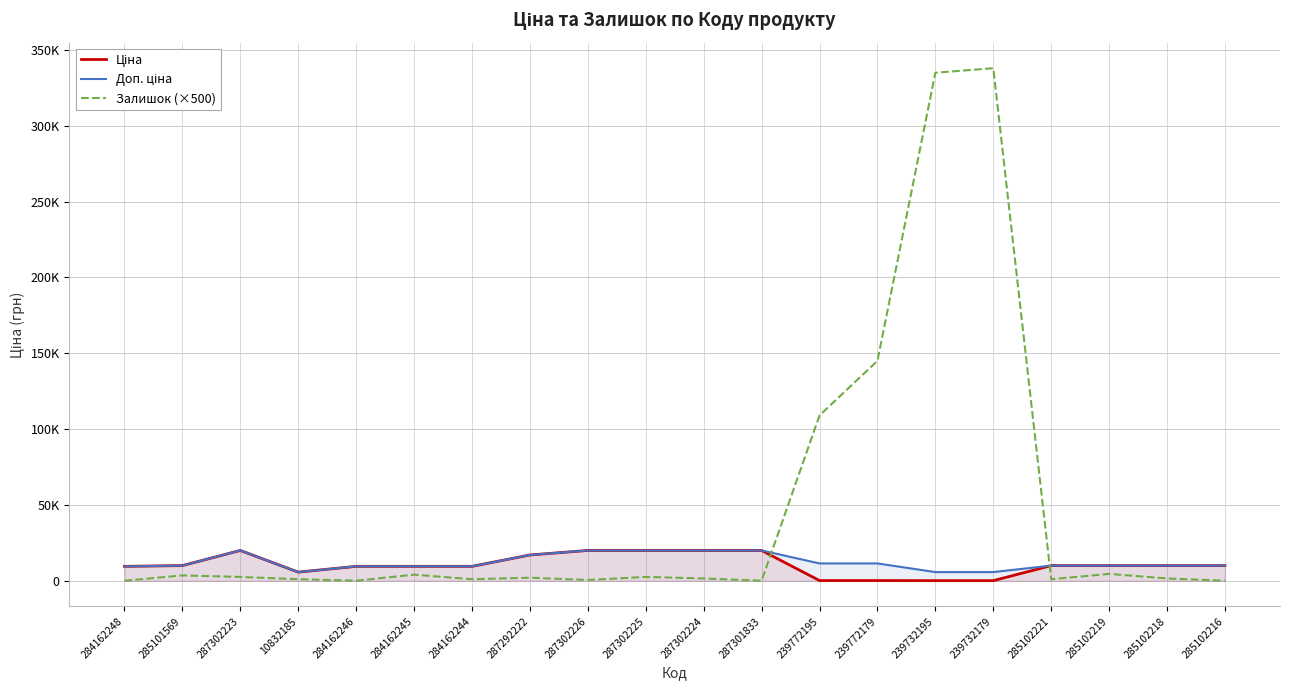

At which category does Доп. ціна reach its first local valley?

10832185